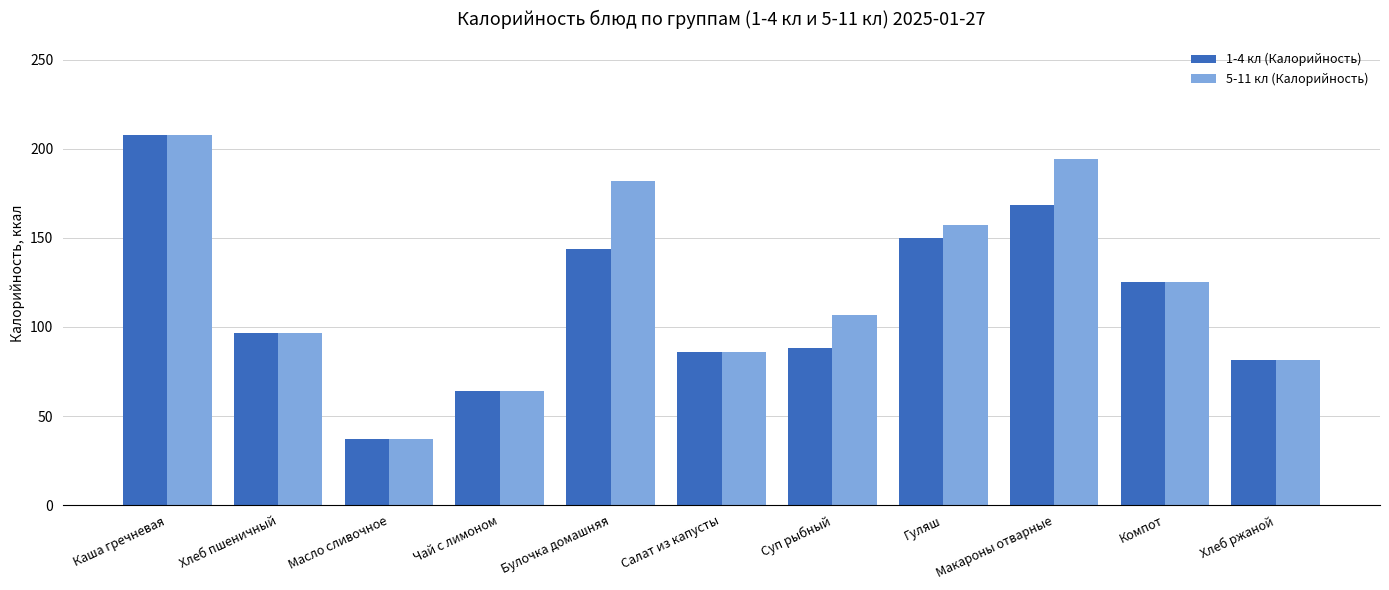

What position from the right is Чай с лимоном?

8